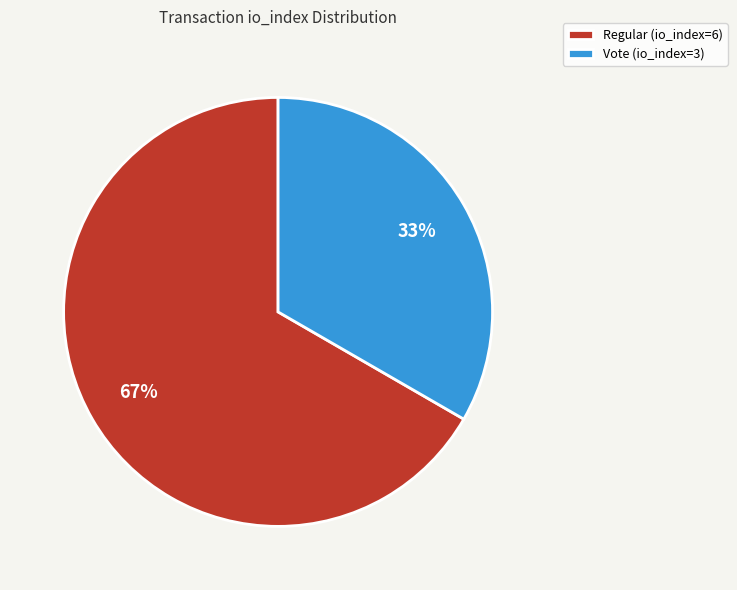

Is it true that Vote (io_index=3) is 22% of the pie?

False